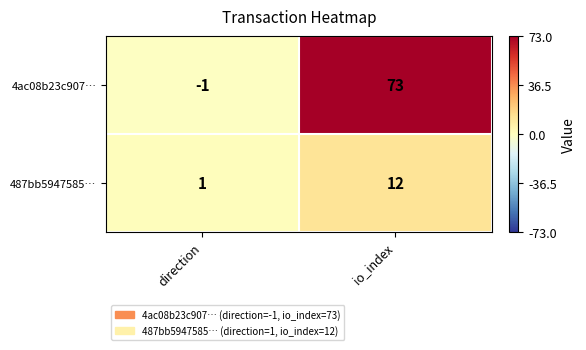

At io_index, list the series in order from smallest to largest.

487bb5947585…, 4ac08b23c907…